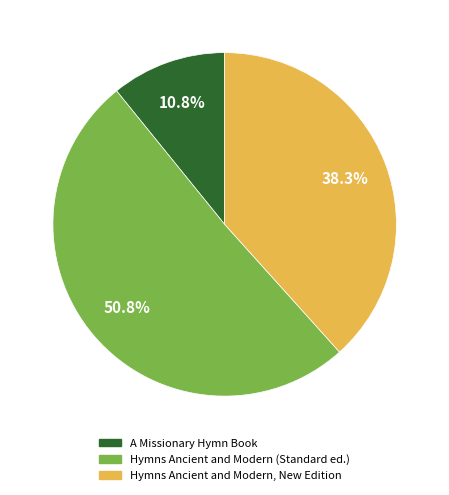

Which category has the biggest portion of the pie?

Hymns Ancient and Modern (Standard ed.)